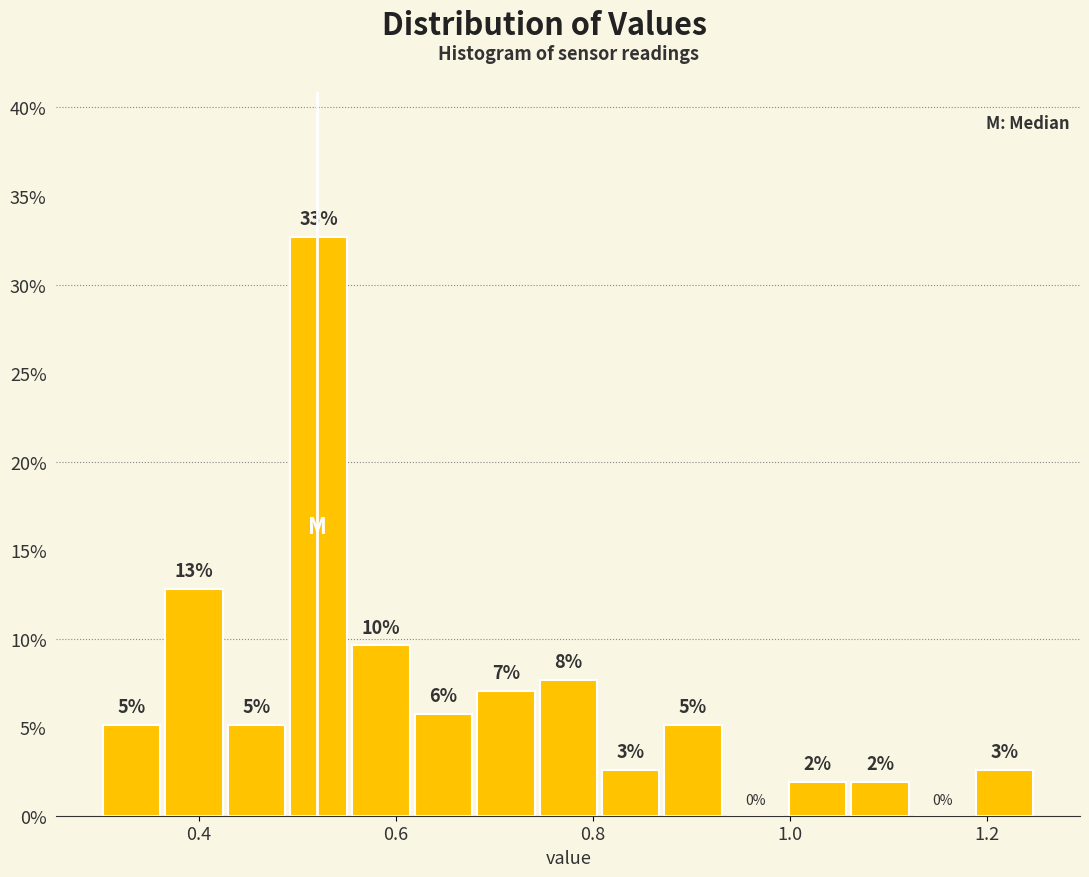

Around what value on the x-axis is the tallest bar? Give the approximate position of its centre, as read against the axis.

0.52